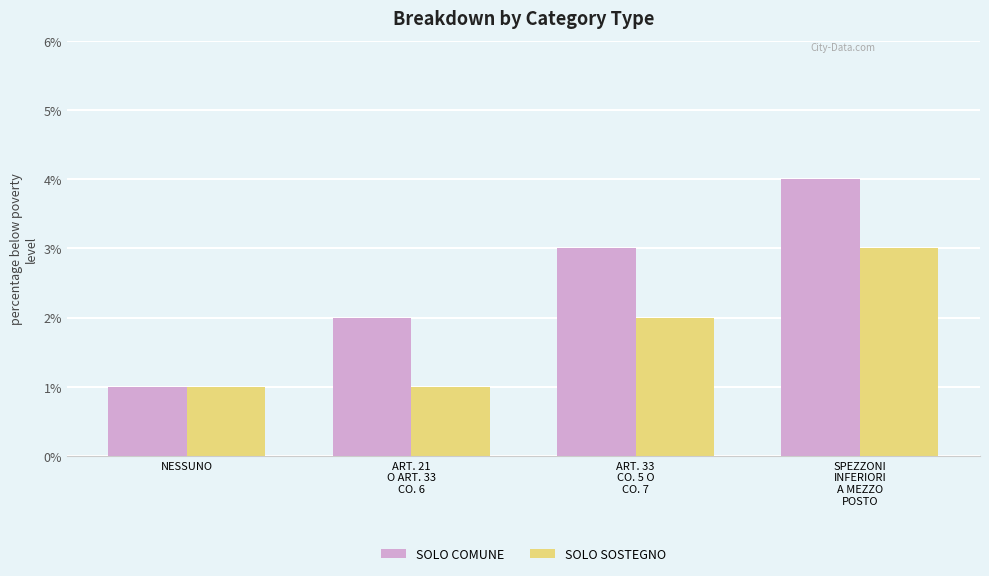

Reading left to right, what are all the values shown in this chart?

SOLO COMUNE: 1	2	3	4
SOLO SOSTEGNO: 1	1	2	3